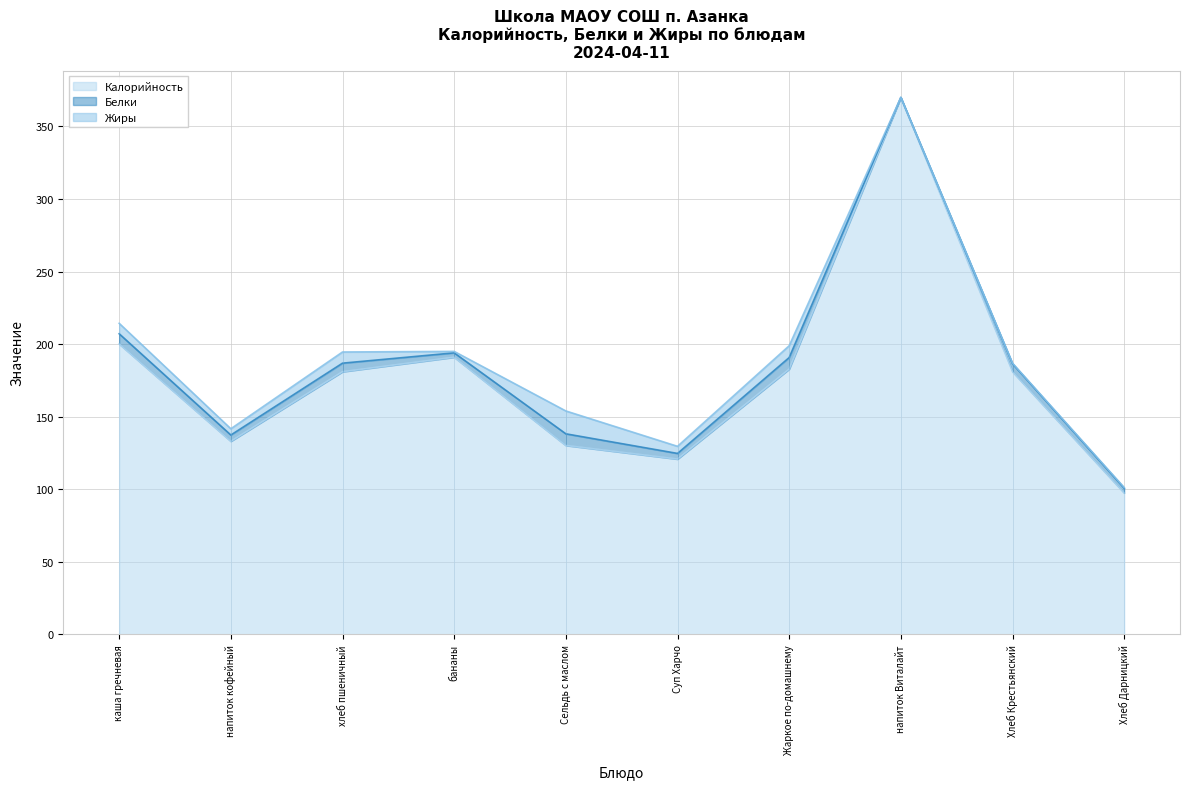

The value of Калорийность at Сельдь с маслом is 130.2. True or false?

True